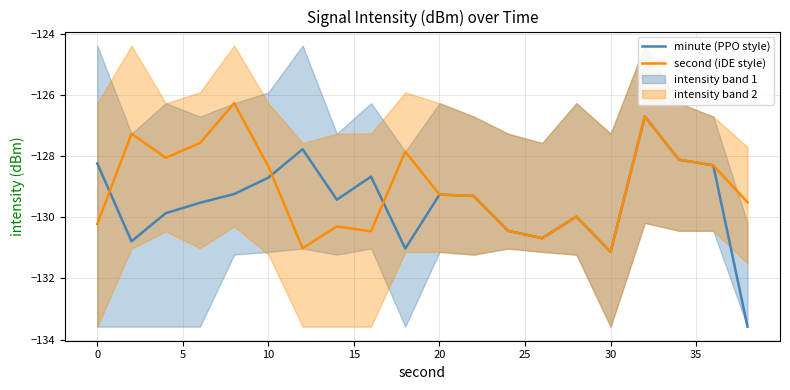

What is the lowest value of the second (iDE style) series?

-131.1